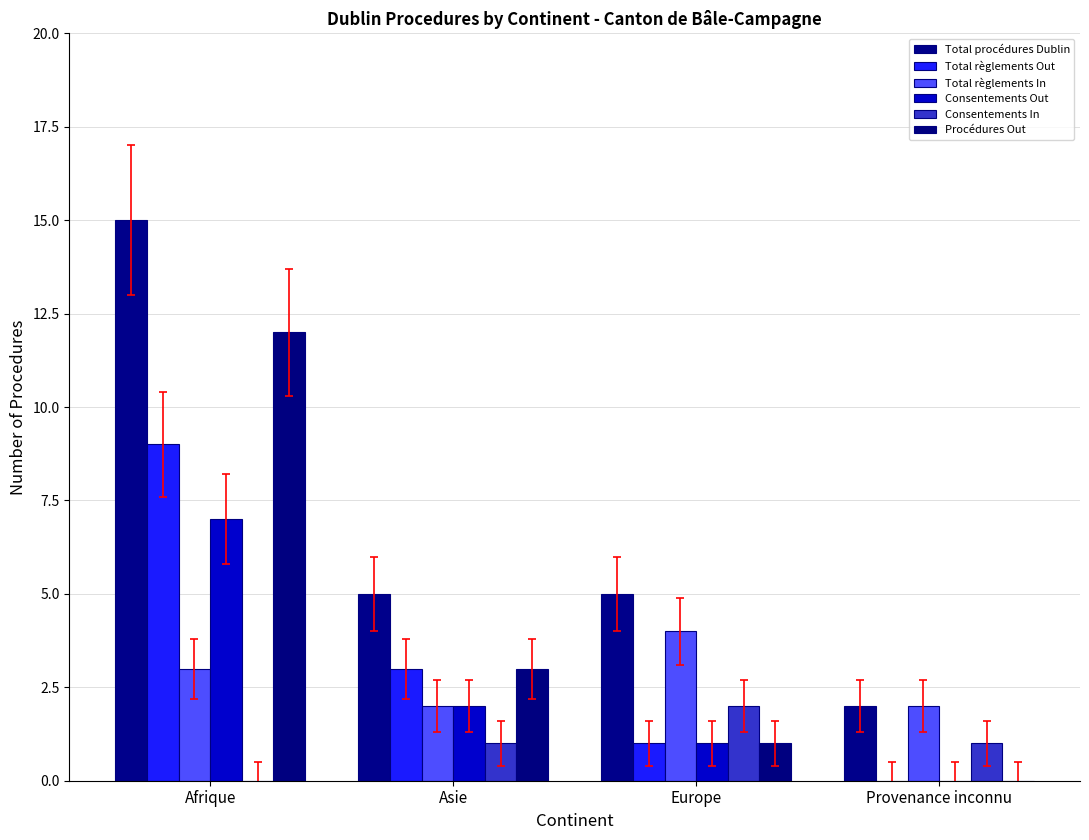

How many distinct data groups are displayed?

6